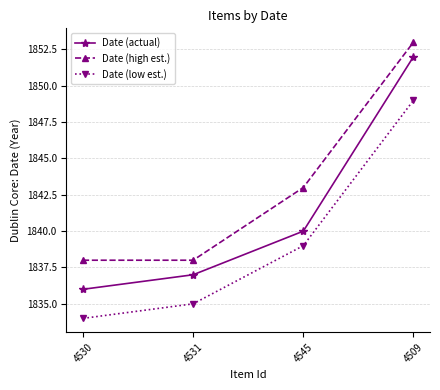

Is this an area chart (filled region under the line)?

No